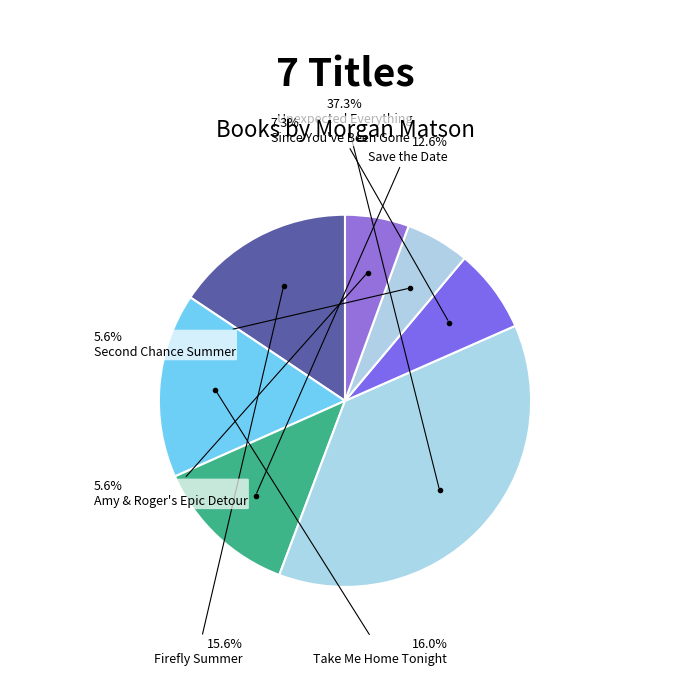

Which has a higher value, Firefly Summer or Since You've Been Gone?

Firefly Summer